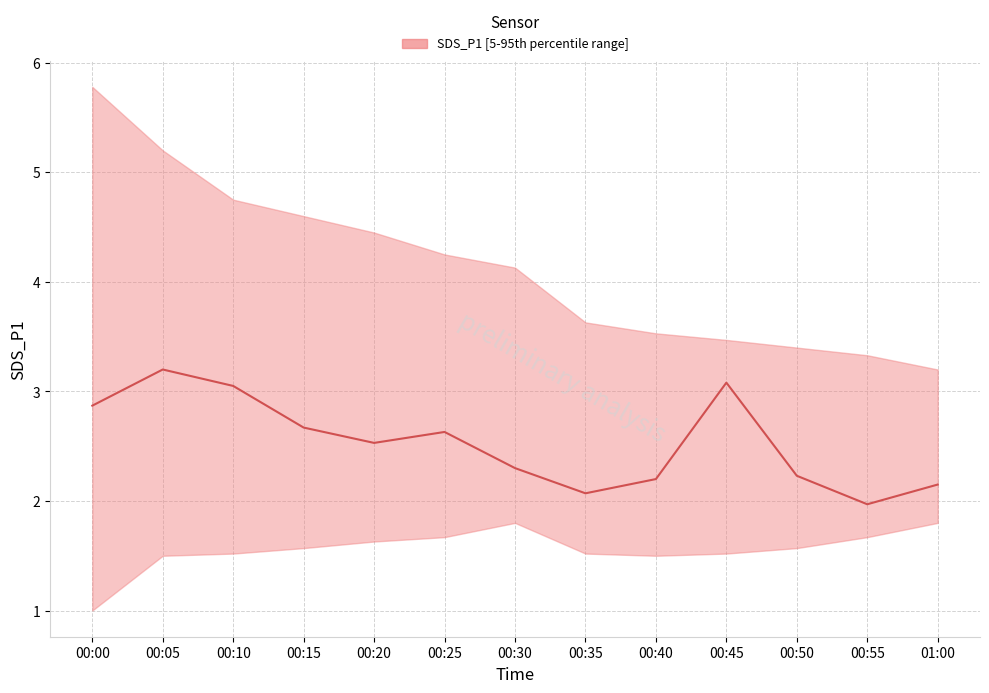

How many values are below 2?

1